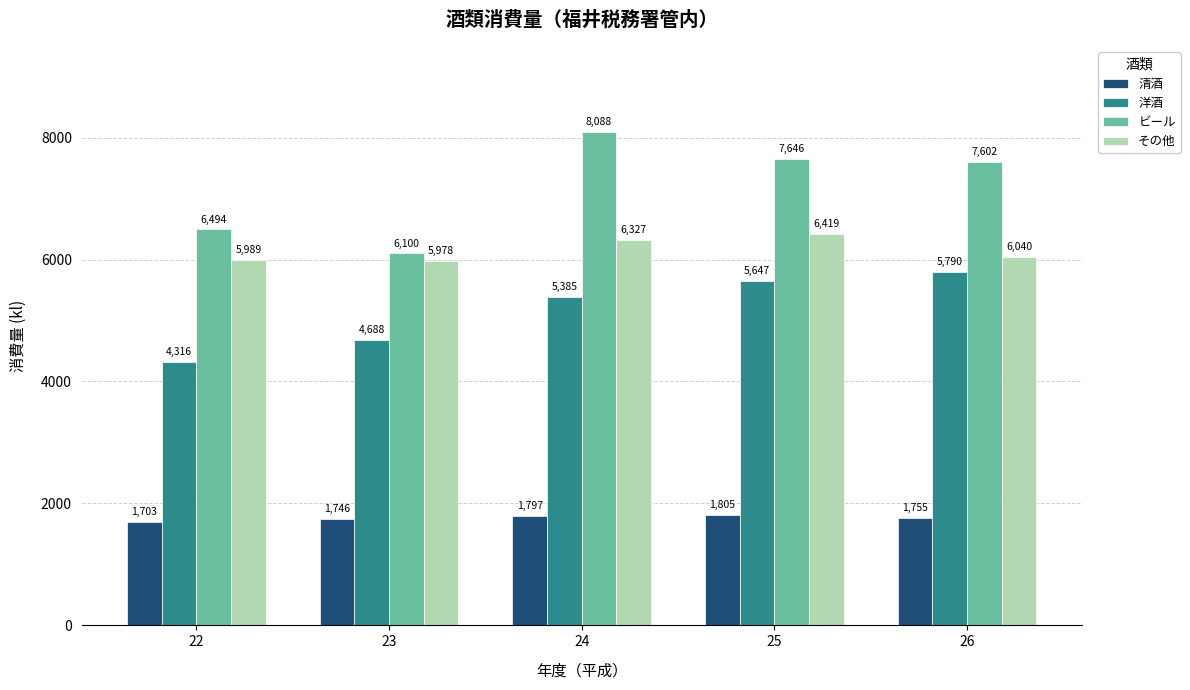

What is the value of the ビール bar at the 1st from the left?

6494